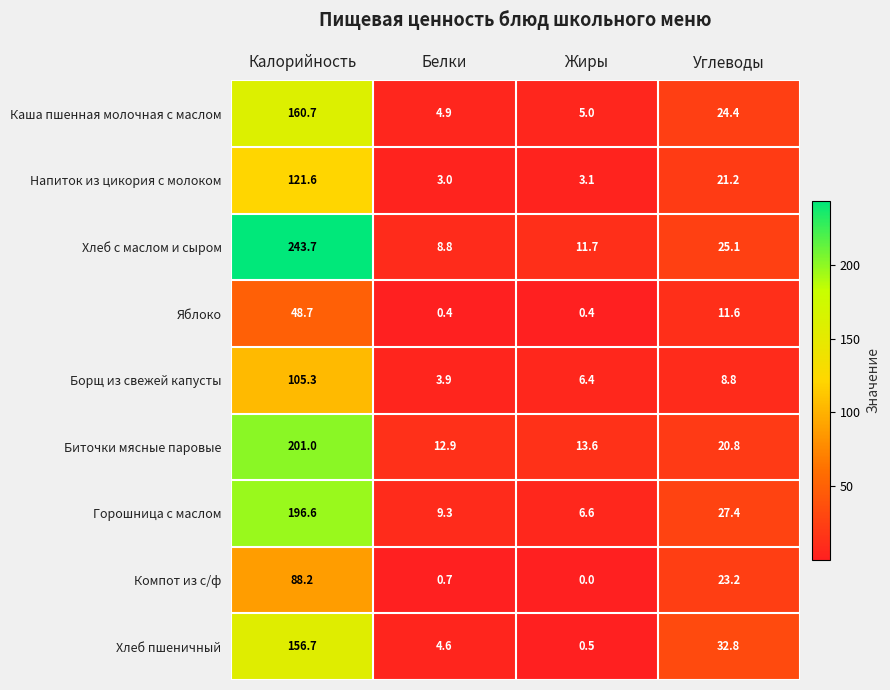

At which label does Напиток из цикория с молоком reach its peak?

Калорийность